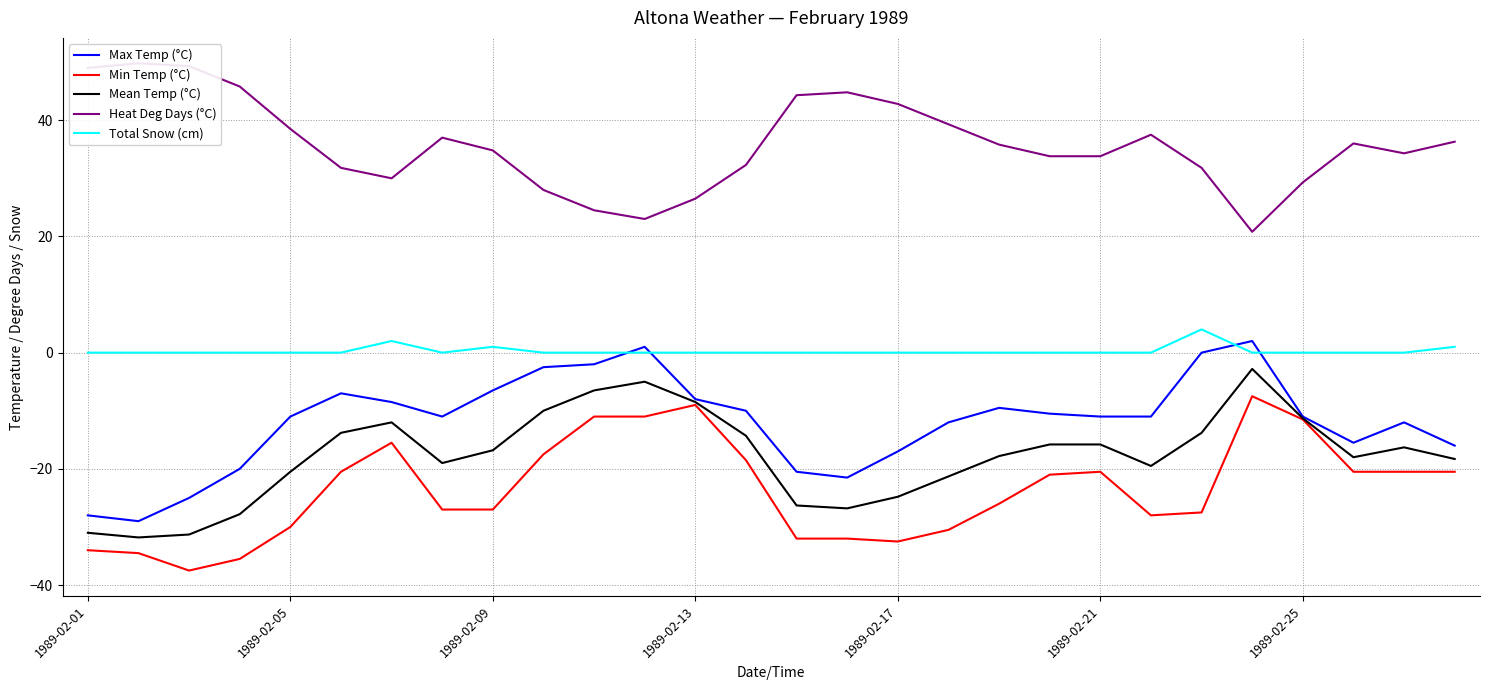

At which label does Heat Deg Days (°C) first exceed 35?

1989-02-01